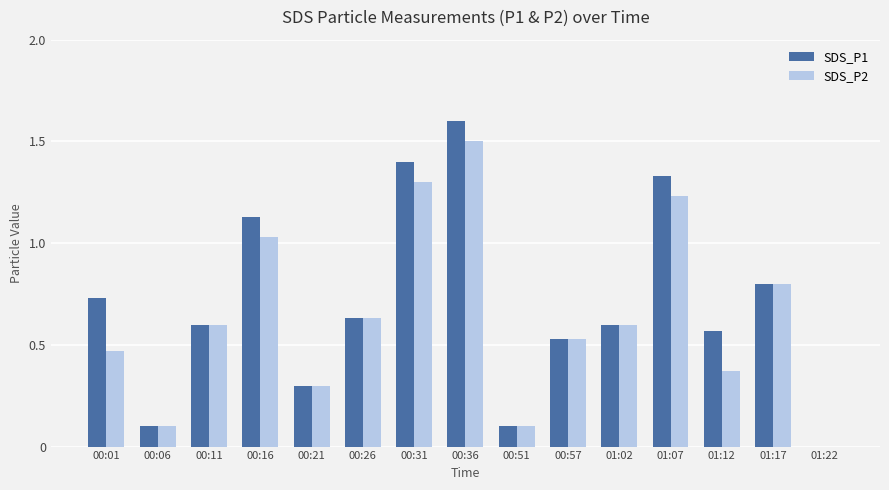

Is it true that SDS_P2 equals 0.7 at 00:01?

False